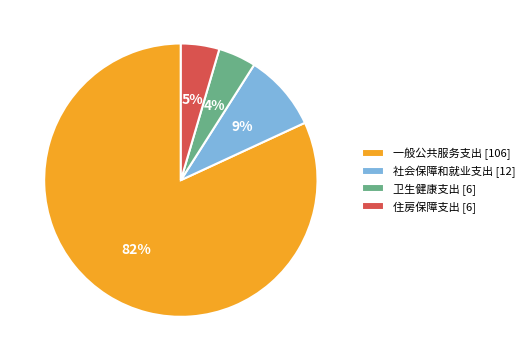

Combined, do 社会保障和就业支出 [12] and 住房保障支出 [6] account for over 50%?

No